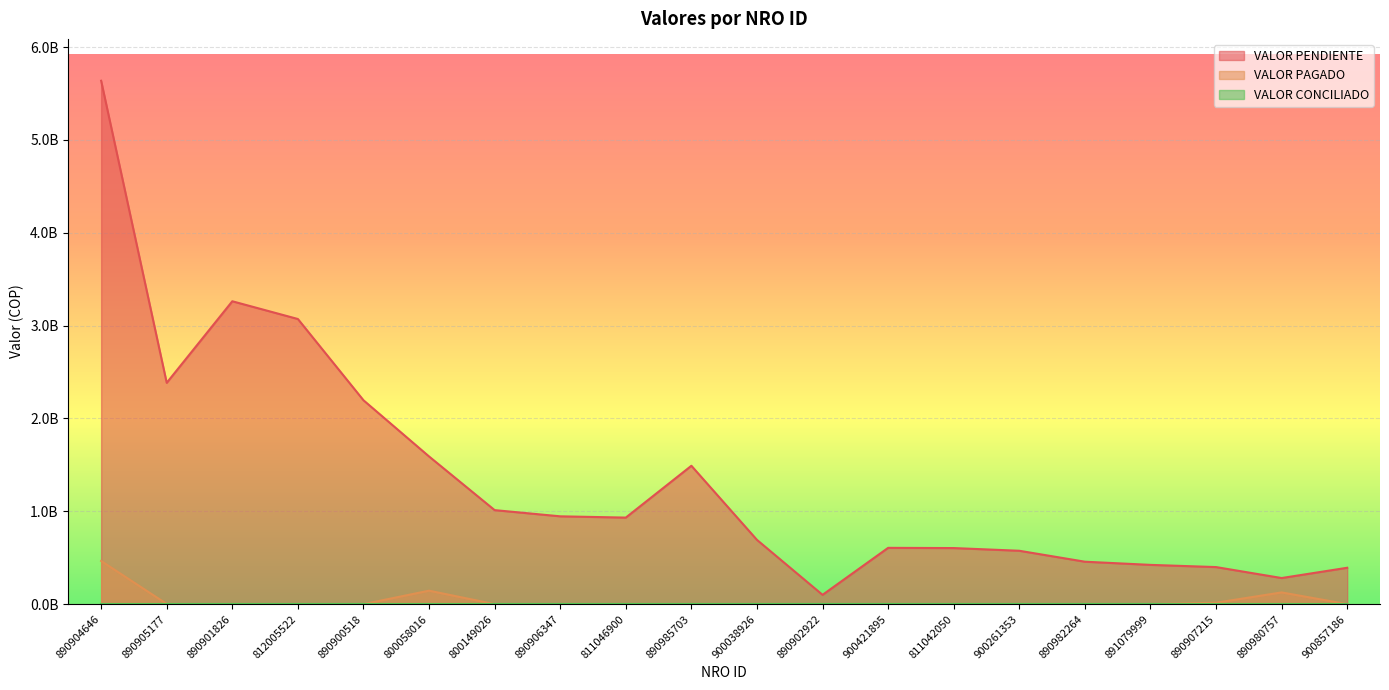

What is the difference between the VALOR PAGADO values at 890980757 and 890902922?

126369040